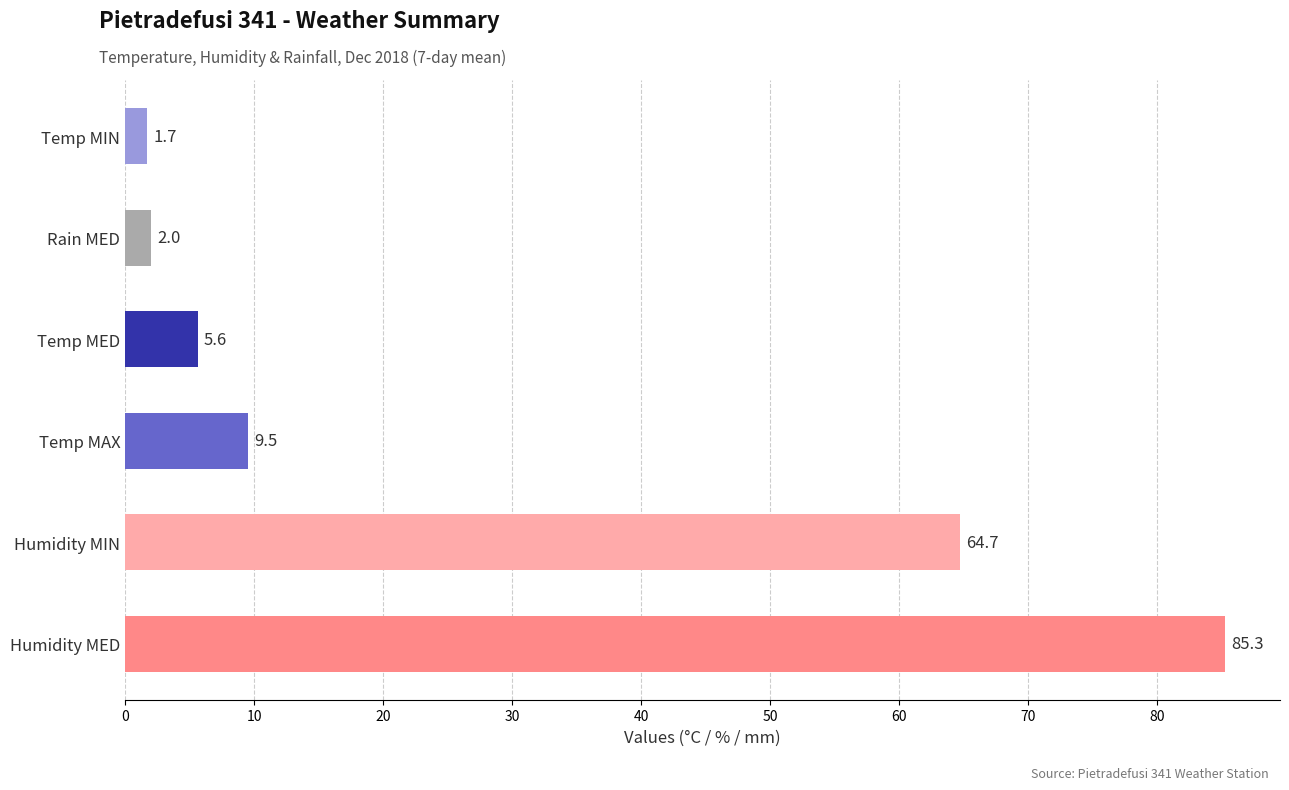

True or false: the data shows 9.5 at Temp MAX.

True